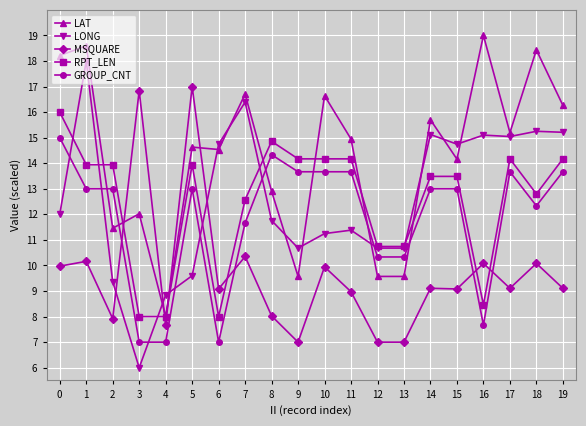

At which category does LONG reach its first local valley?

3